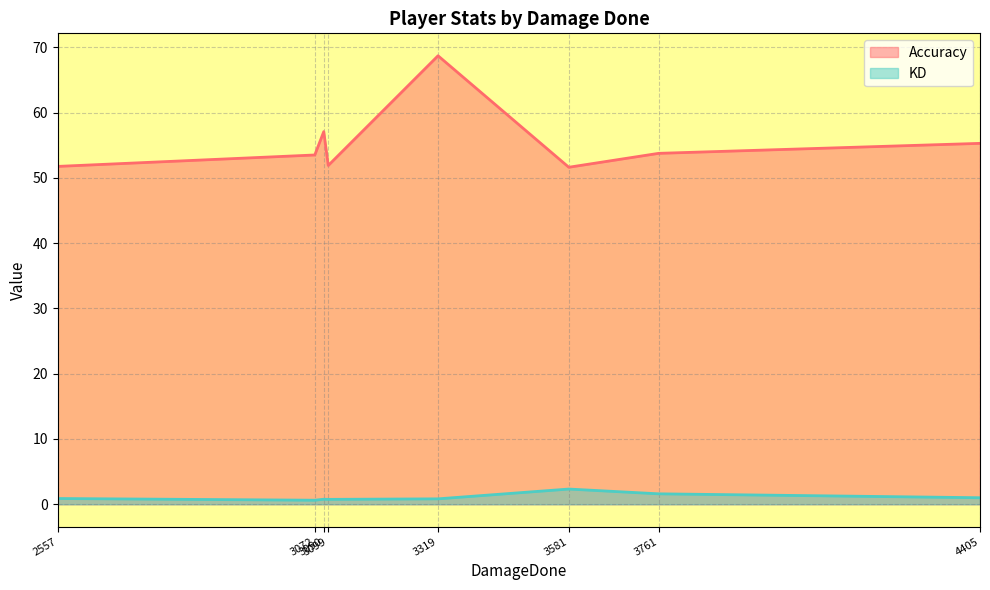

The value of KD at iTz So Frosty is 1.0. True or false?

True